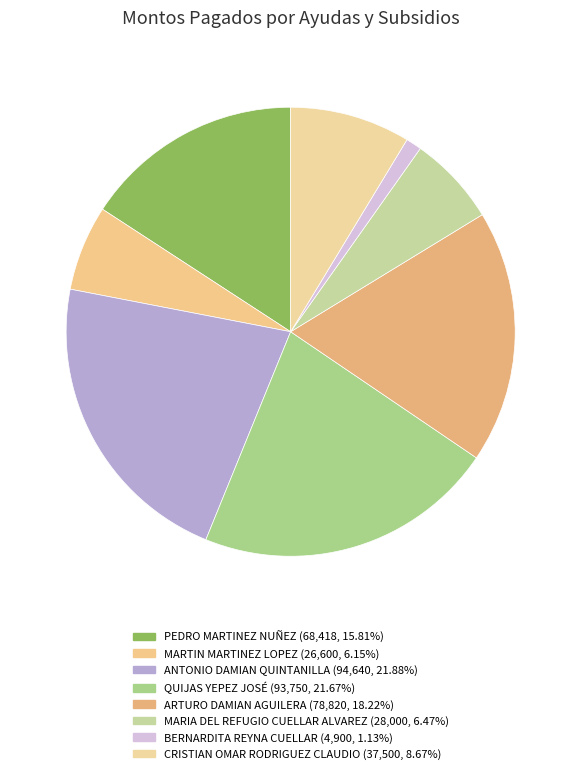

Is it true that ARTURO DAMIAN AGUILERA is 9% of the pie?

False